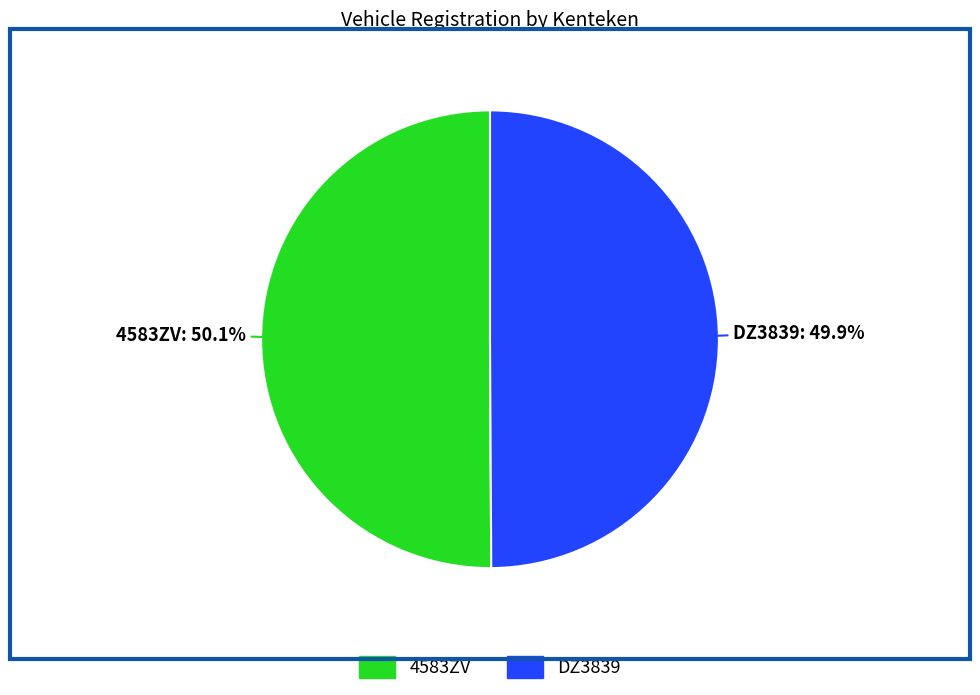

To the nearest percent, what portion does 4583ZV represent?

50%